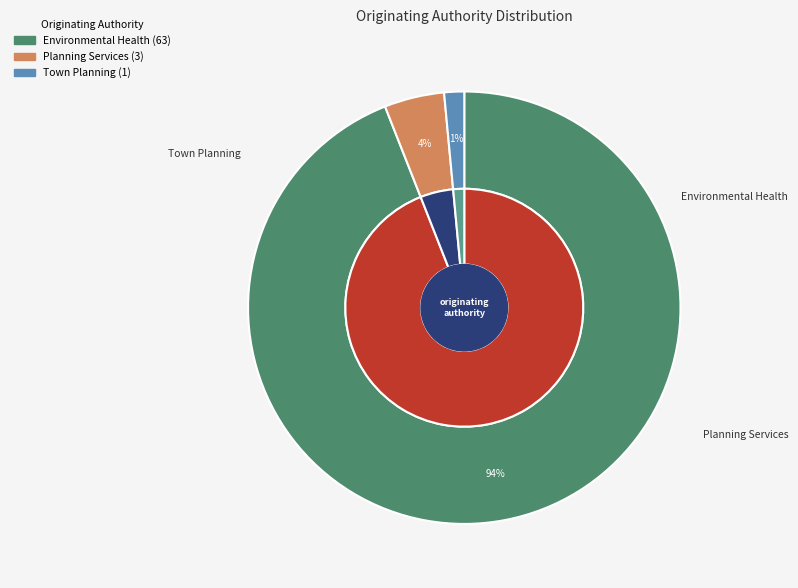

How much of the chart is everything except Town Planning?

98.5%